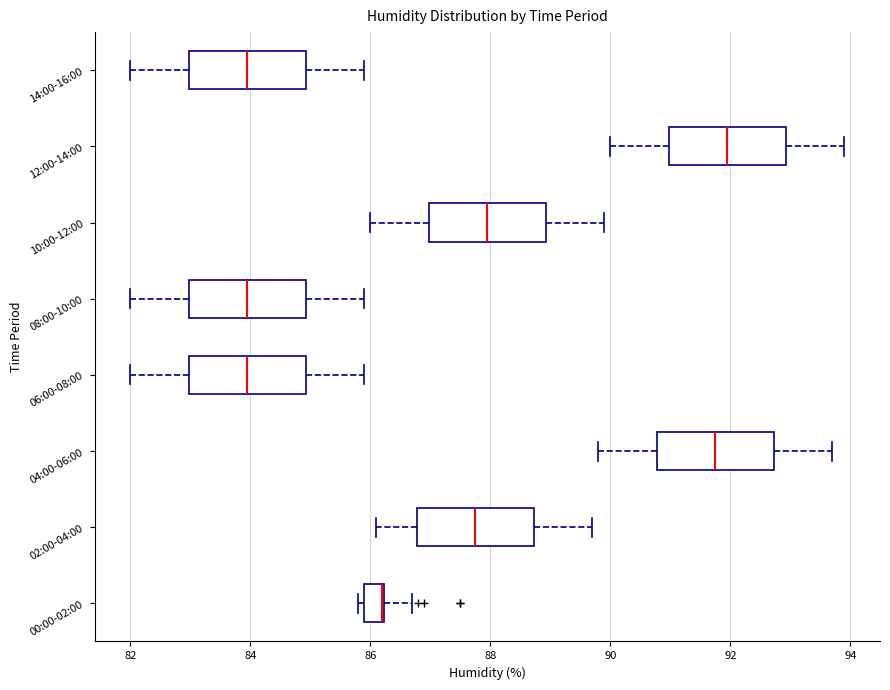

Reading bottom to top, read every box against the x-axis: the position of its median line, the range the box covers, and the ends of its whiskers. The values are not printed on the chart, so give them approximately, as read against the axis.

00:00-02:00: median 86.2 (drawn on the box's right edge), box 86.0 to 86.2, whiskers 85.8 to 86.8
02:00-04:00: median 87.8, box 86.8 to 88.8, whiskers 86.2 to 89.8
04:00-06:00: median 91.8, box 90.8 to 92.8, whiskers 89.8 to 93.8
06:00-08:00: median 84.0, box 83.0 to 85.0, whiskers 82.0 to 86.0
08:00-10:00: median 84.0, box 83.0 to 85.0, whiskers 82.0 to 86.0
10:00-12:00: median 88.0, box 87.0 to 89.0, whiskers 86.0 to 90.0
12:00-14:00: median 92.0, box 91.0 to 93.0, whiskers 90.0 to 94.0
14:00-16:00: median 84.0, box 83.0 to 85.0, whiskers 82.0 to 86.0